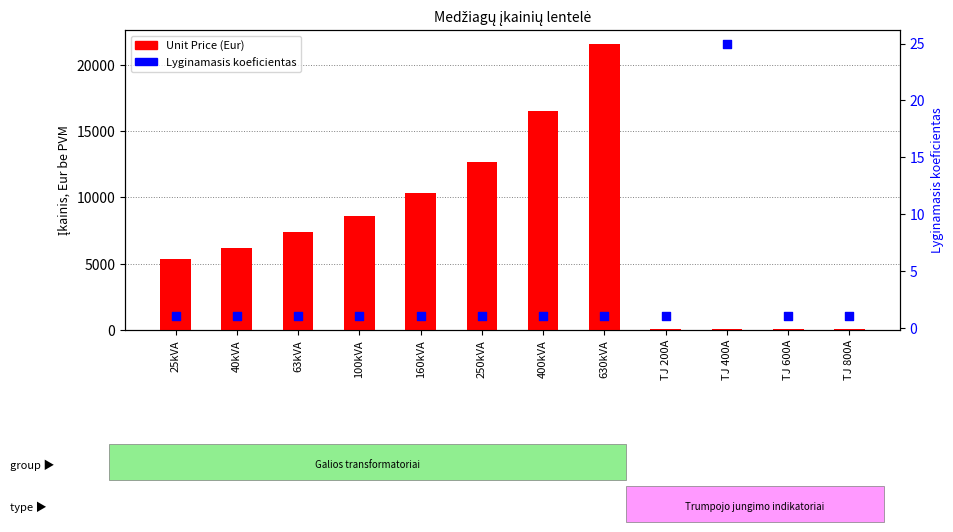

Which series has the largest total across all categories?

Unit Price (Eur)